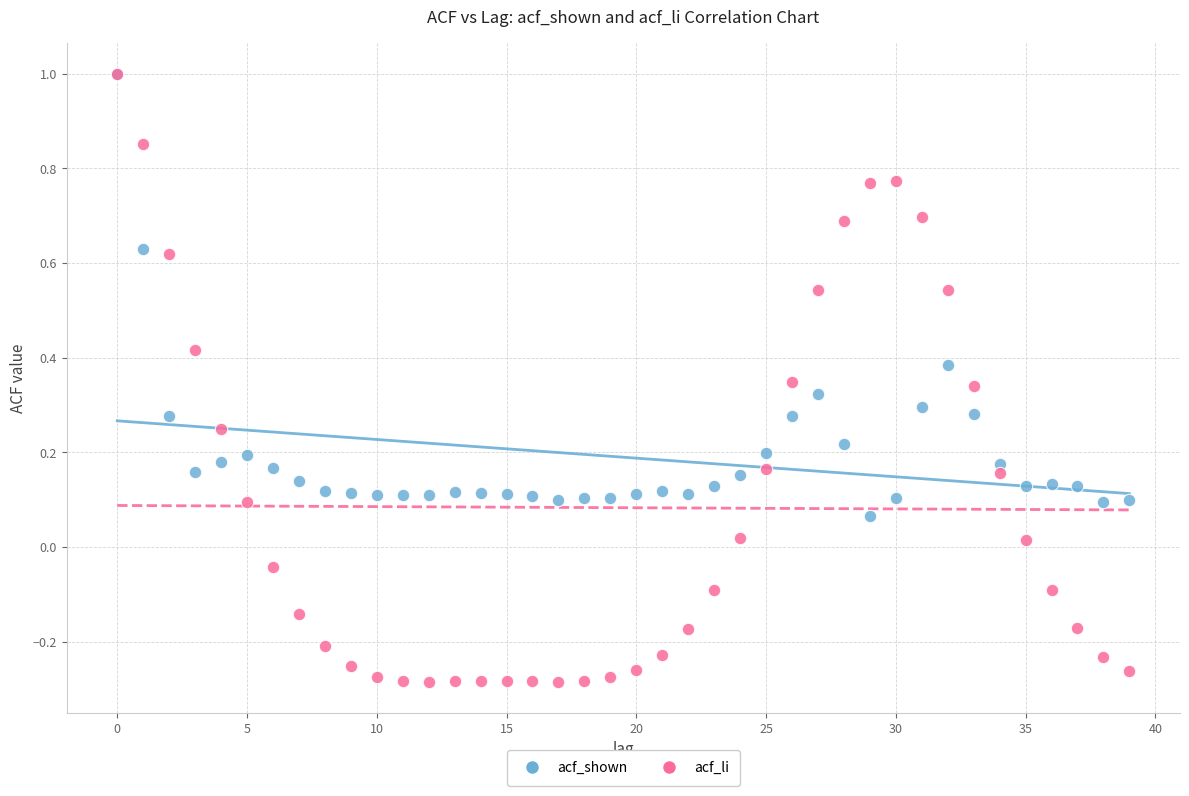

Which series has the widest spread of Y values?

acf_li